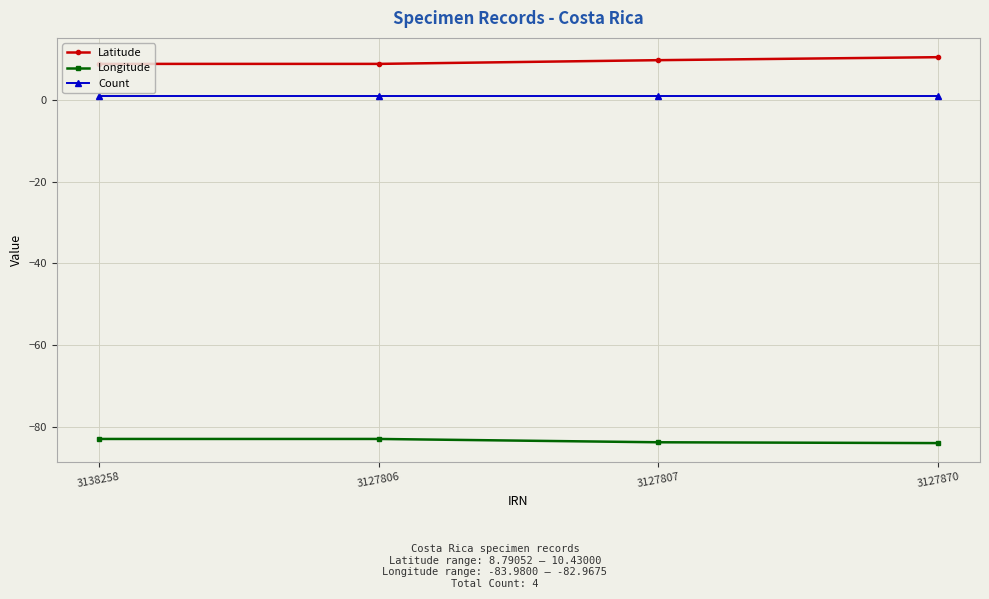

What is the value of the Longitude point at the 4th from the left?

-84.0